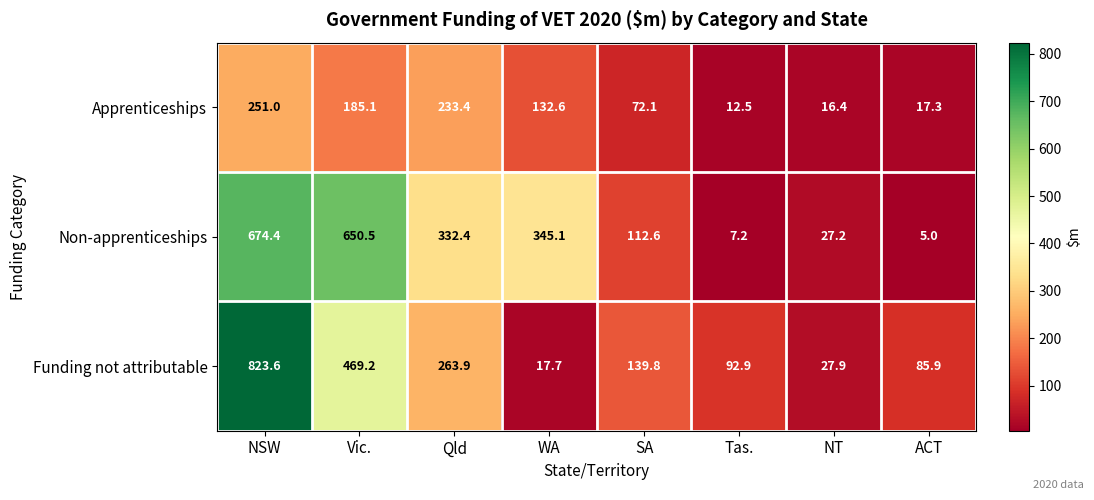

Which series has the widest spread of values?

Funding not attributable